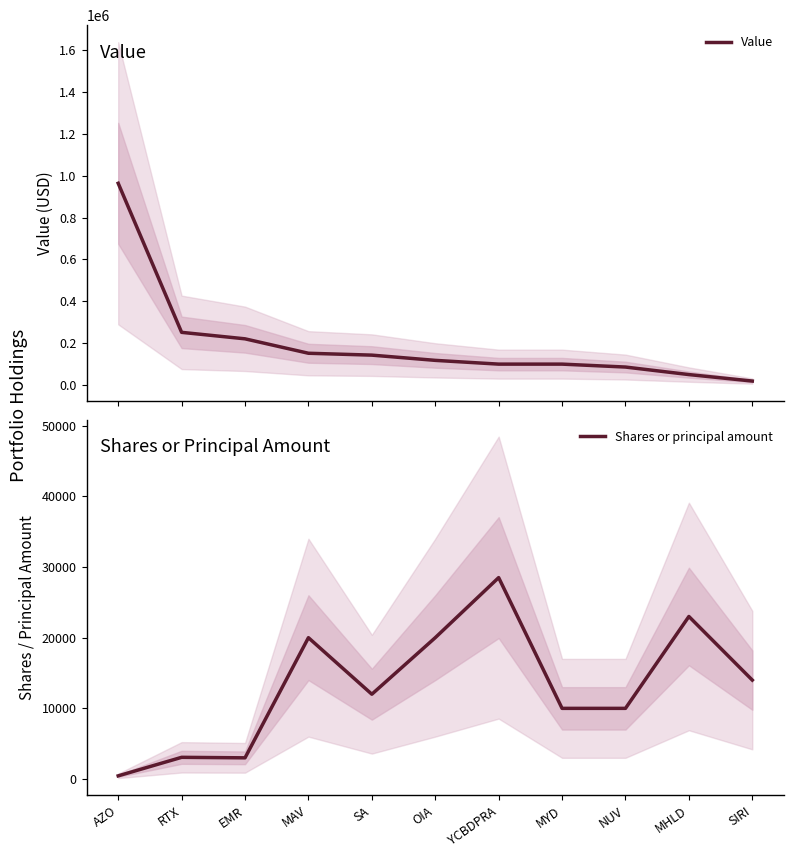

Count the number of categories in the chart.

11